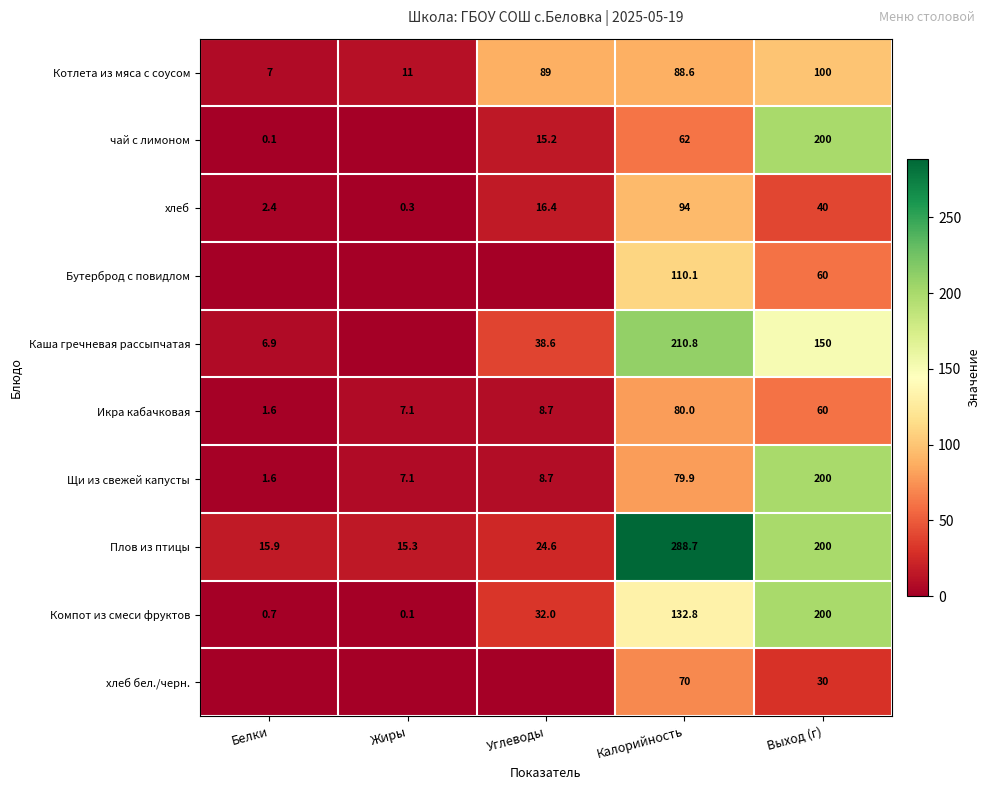

Which label corresponds to the largest value in the chart?

Калорийность